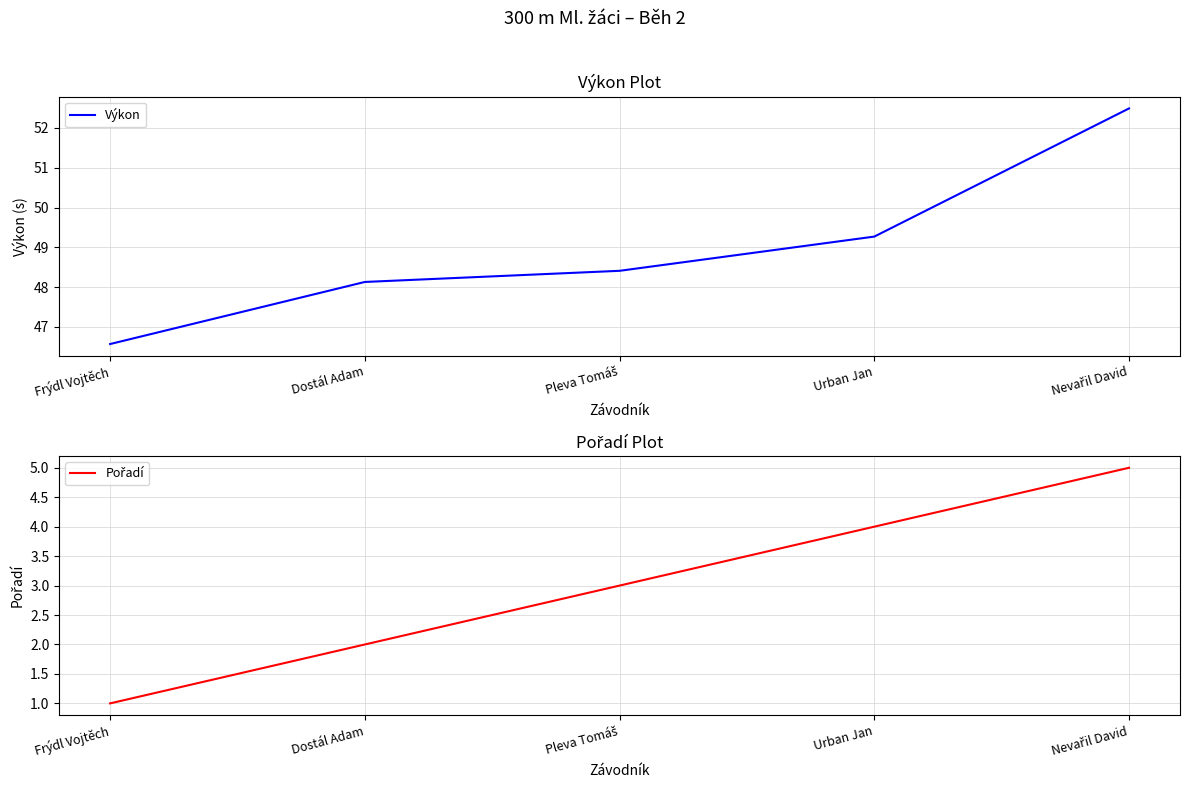

At how many categories does at least one series exceed 35?

5